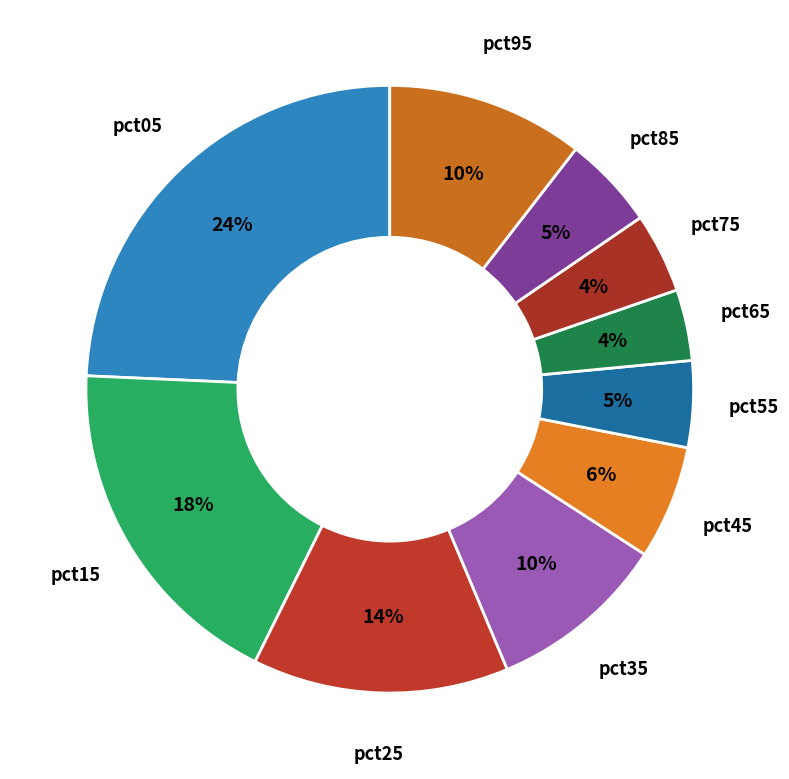

How many slices are in this pie chart?

10